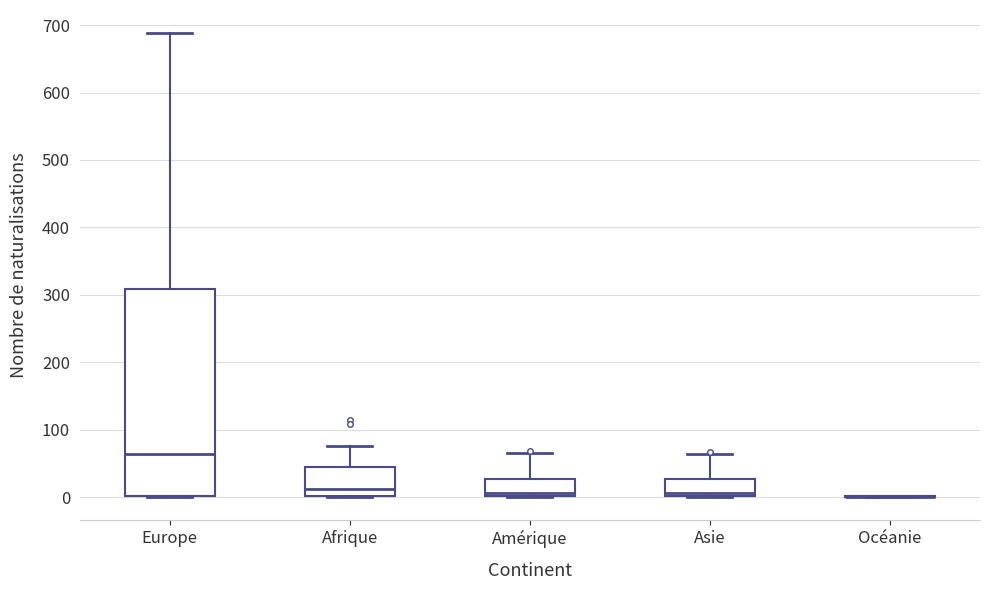

Which box is the tallest, from its lower edge to its upper edge?

Europe